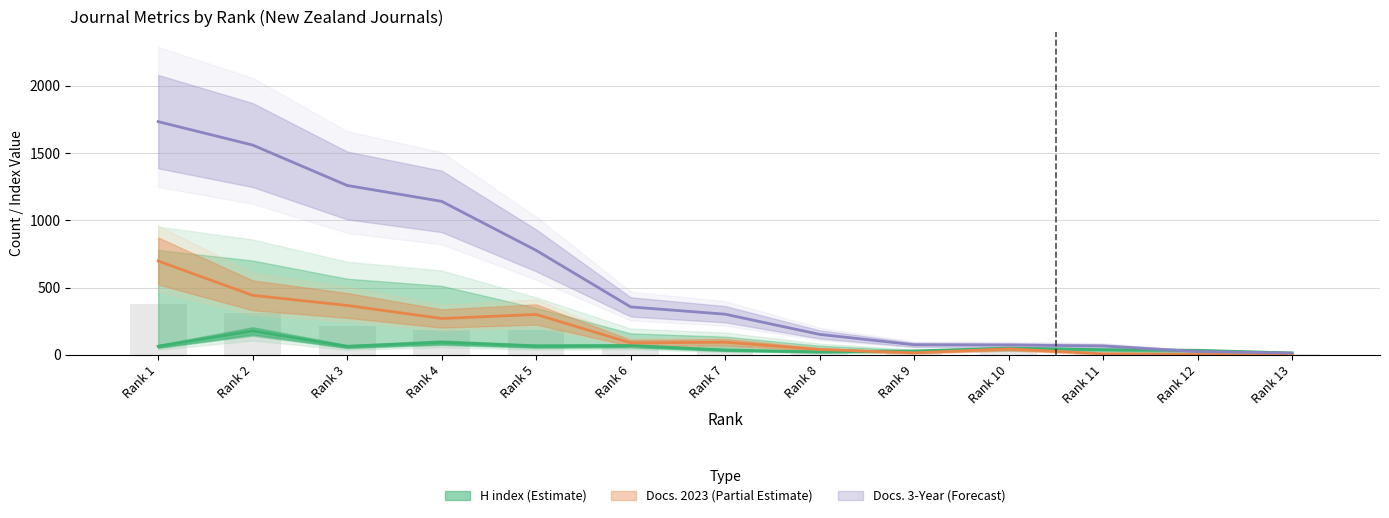

What is the difference between the maximum and minimum values in the H index series?

164